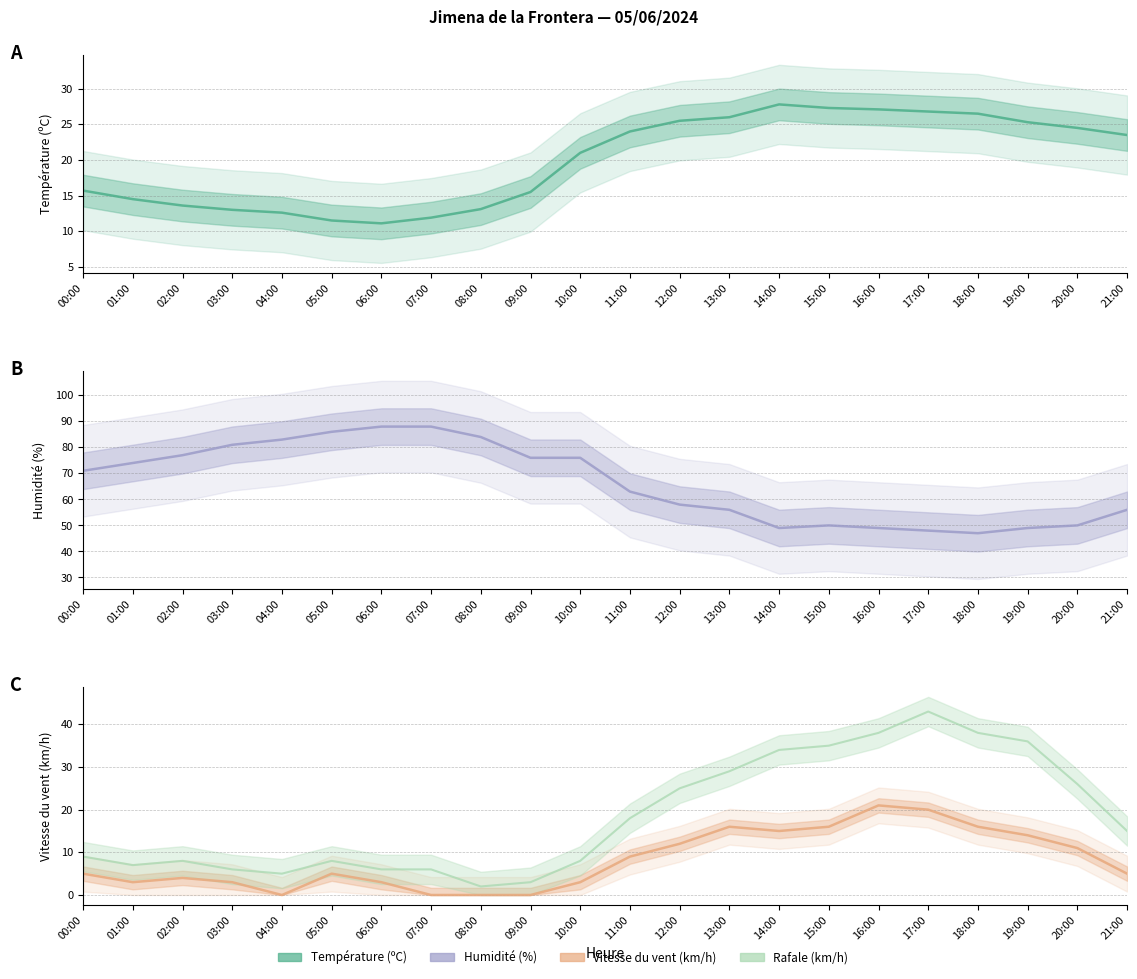

What is the label of the 8th point from the right?

14:00